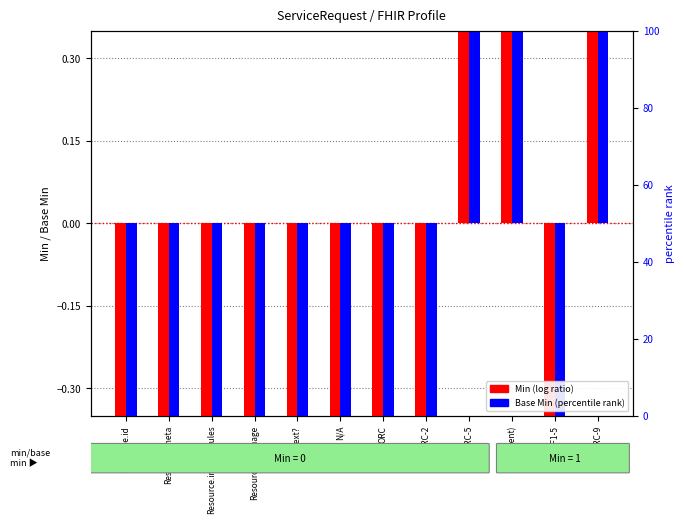

What is the label of the 2nd bar from the left?

Resource.meta